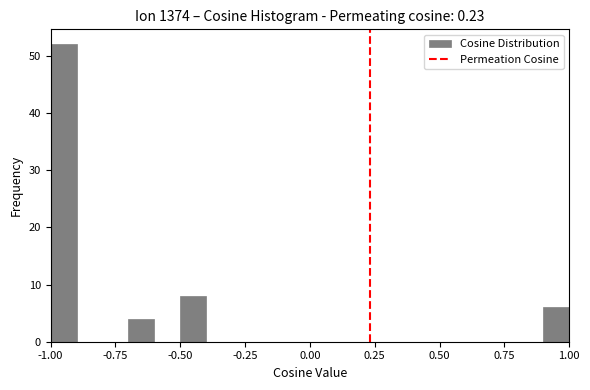

Around what value on the x-axis is the tallest bar? Give the approximate position of its centre, as read against the axis.

-0.95